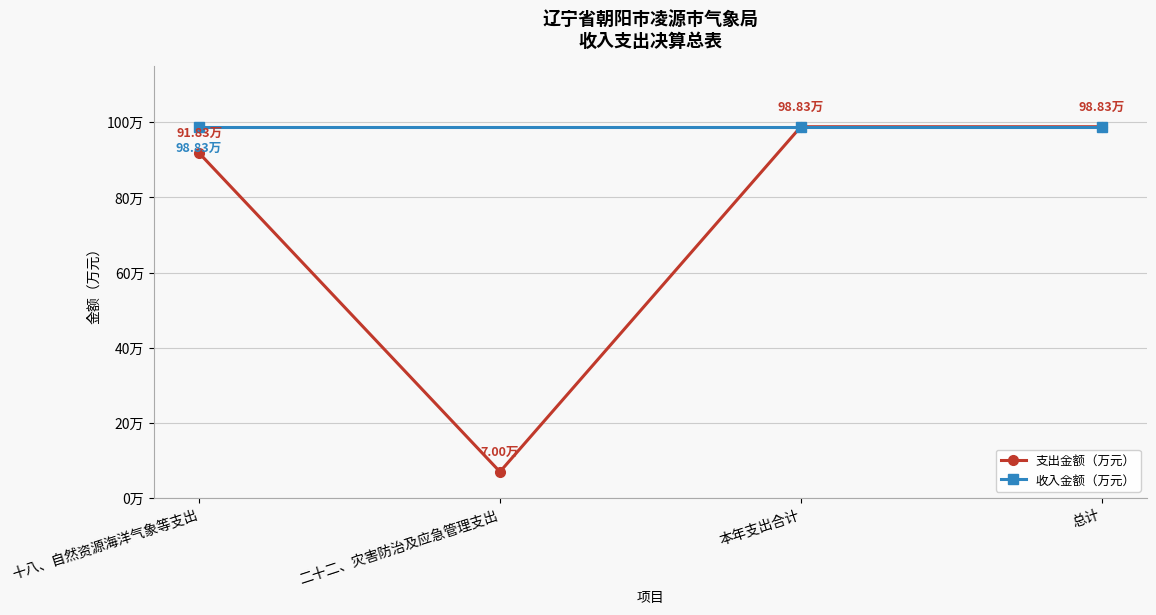

The value at 二十二、灾害防治及应急管理支出 is 7.0. True or false?

True